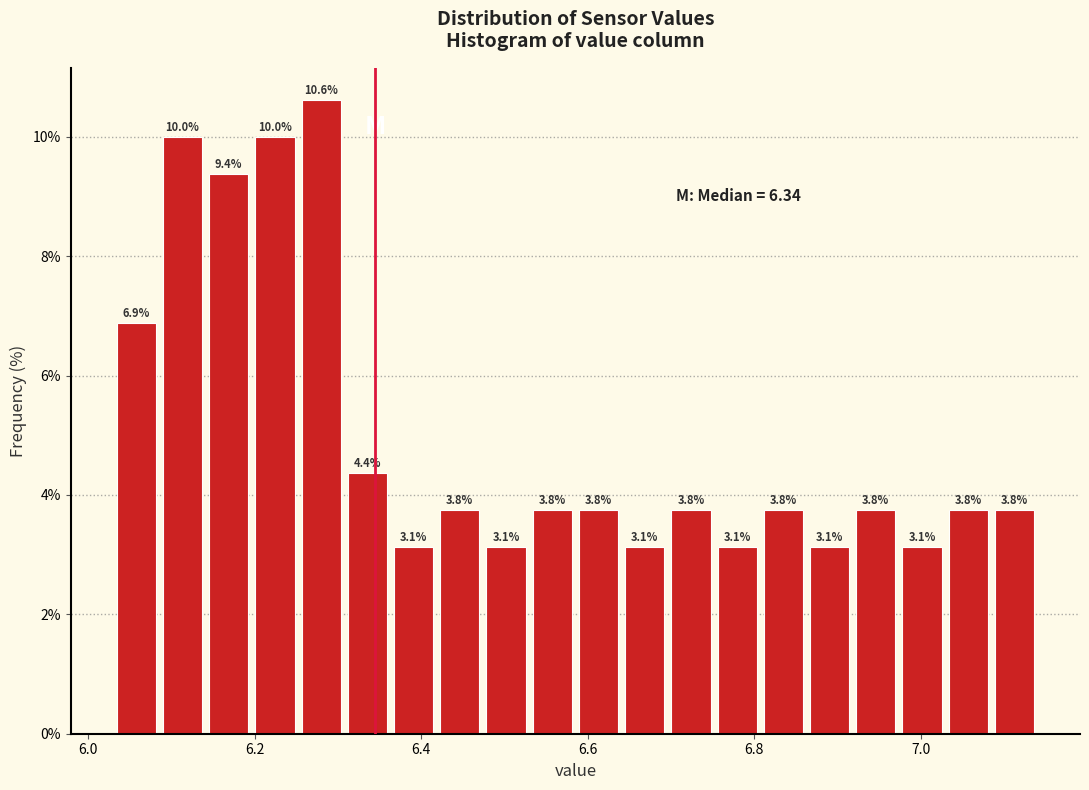

Around what value on the x-axis is the tallest bar? Give the approximate position of its centre, as read against the axis.

6.28